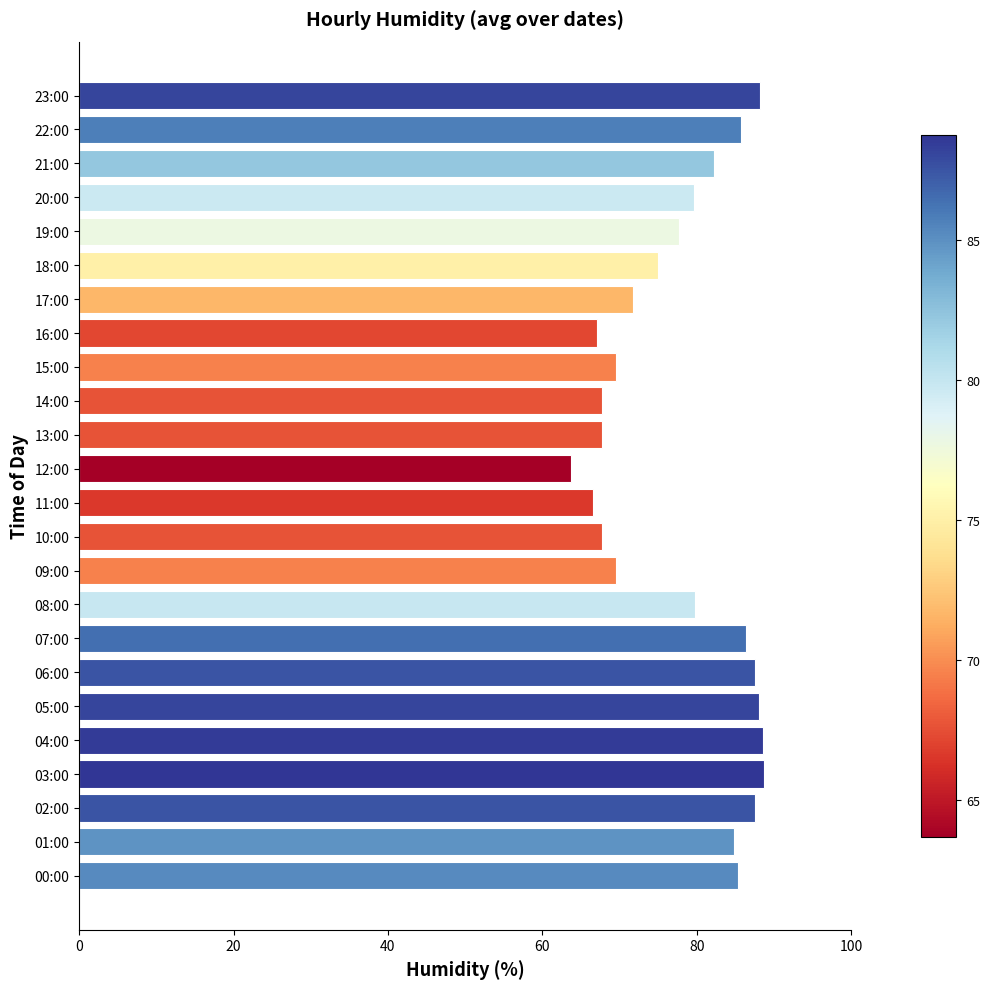

What is the smallest value displayed?

63.7